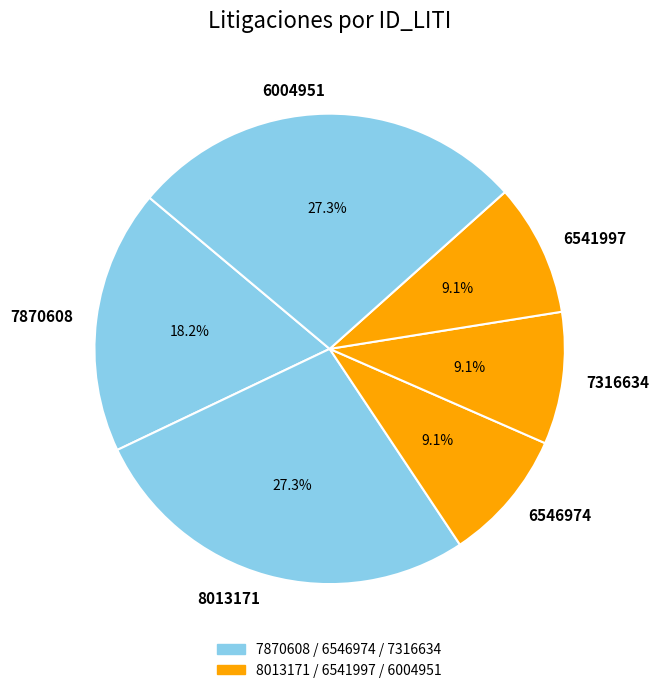

How much of the chart is everything except 6004951?

72.7%